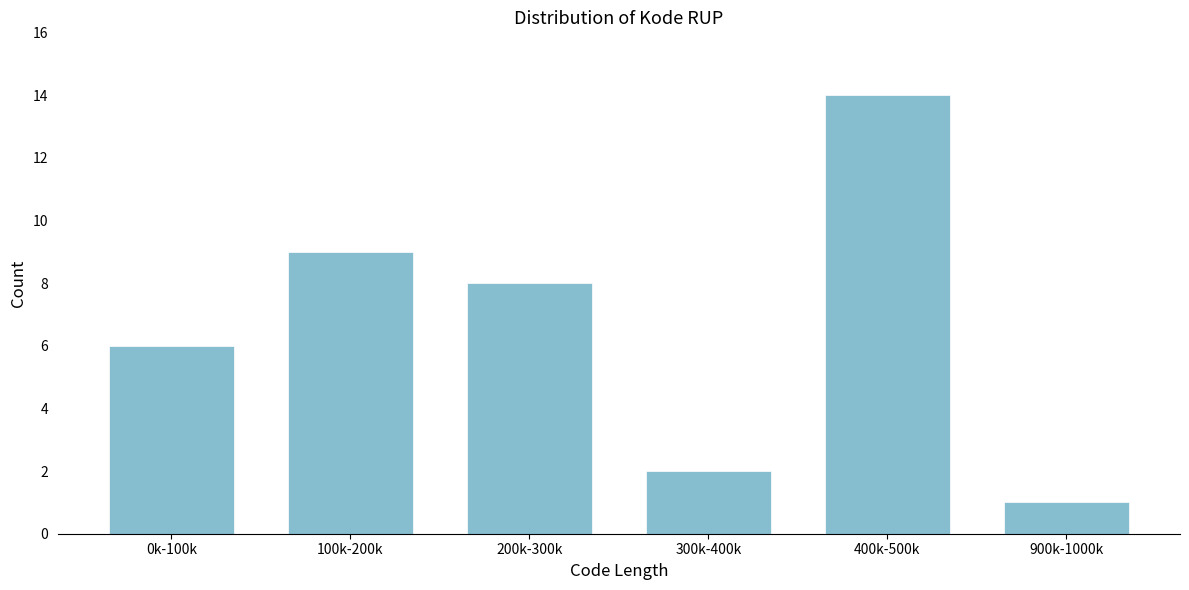

Reading right to left, extract all data points from this chart.

1	14	2	8	9	6